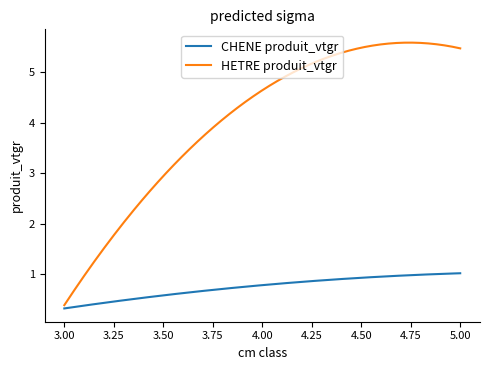

Which series has the largest total across all categories?

HETRE produit_vtgr